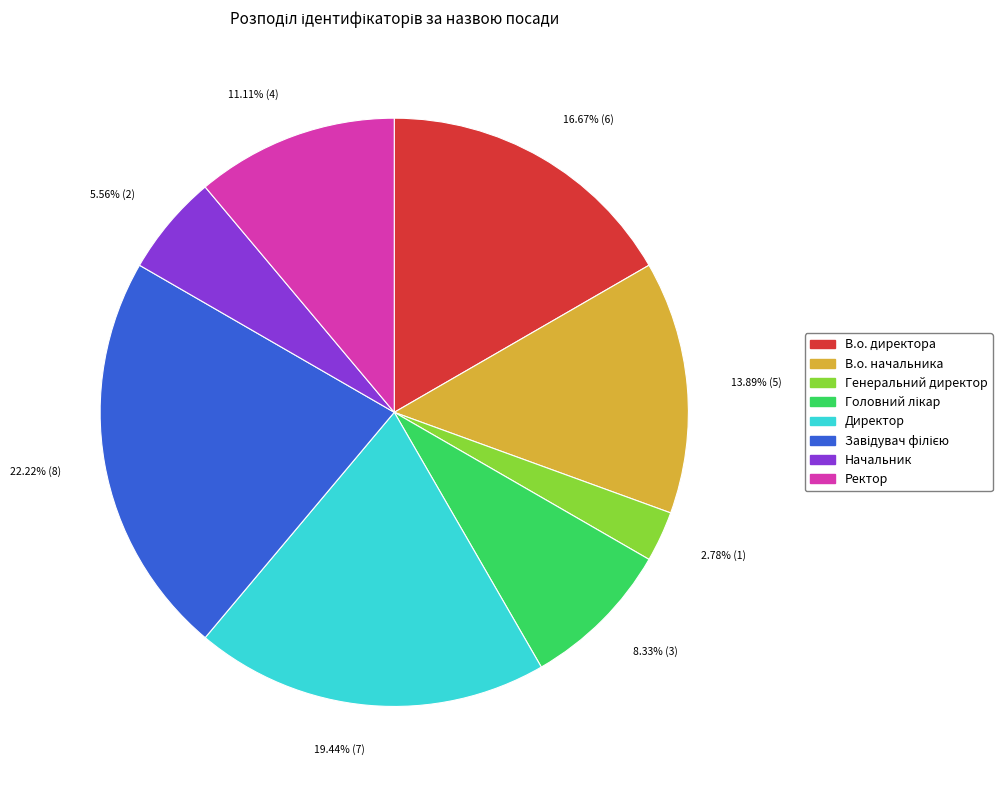

To the nearest percent, what is the difference between the largest and smallest slice percentages?

19%